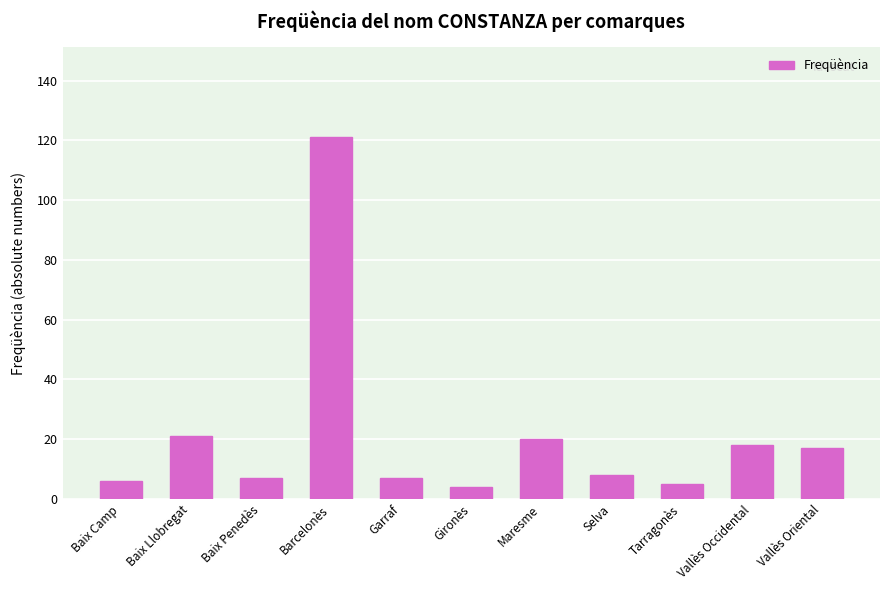

Is it true that the value at Barcelonès is 121?

True